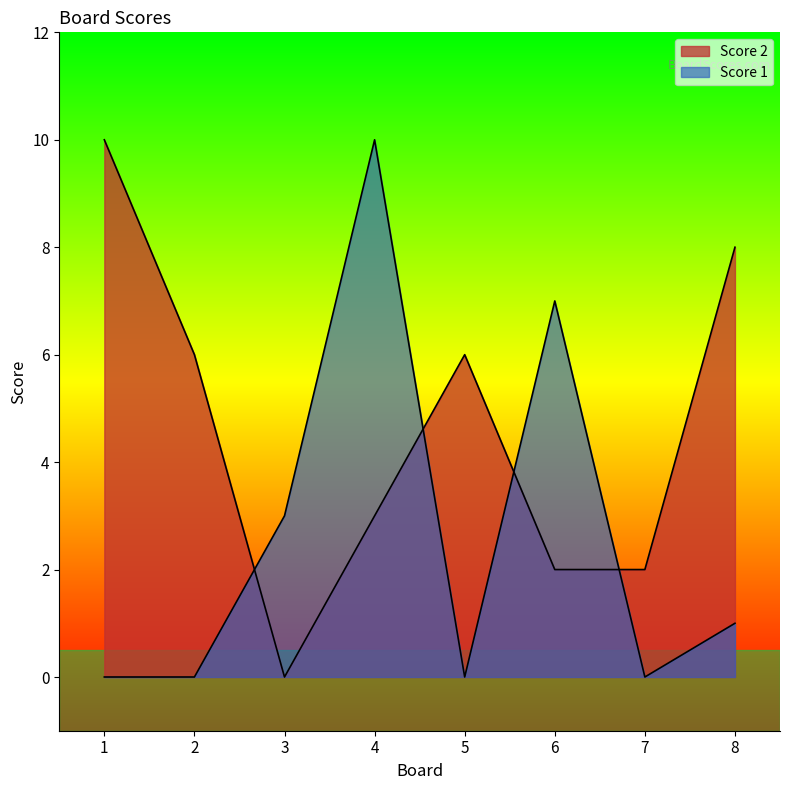

What is the difference between the maximum and minimum values in the Score 1 series?

10